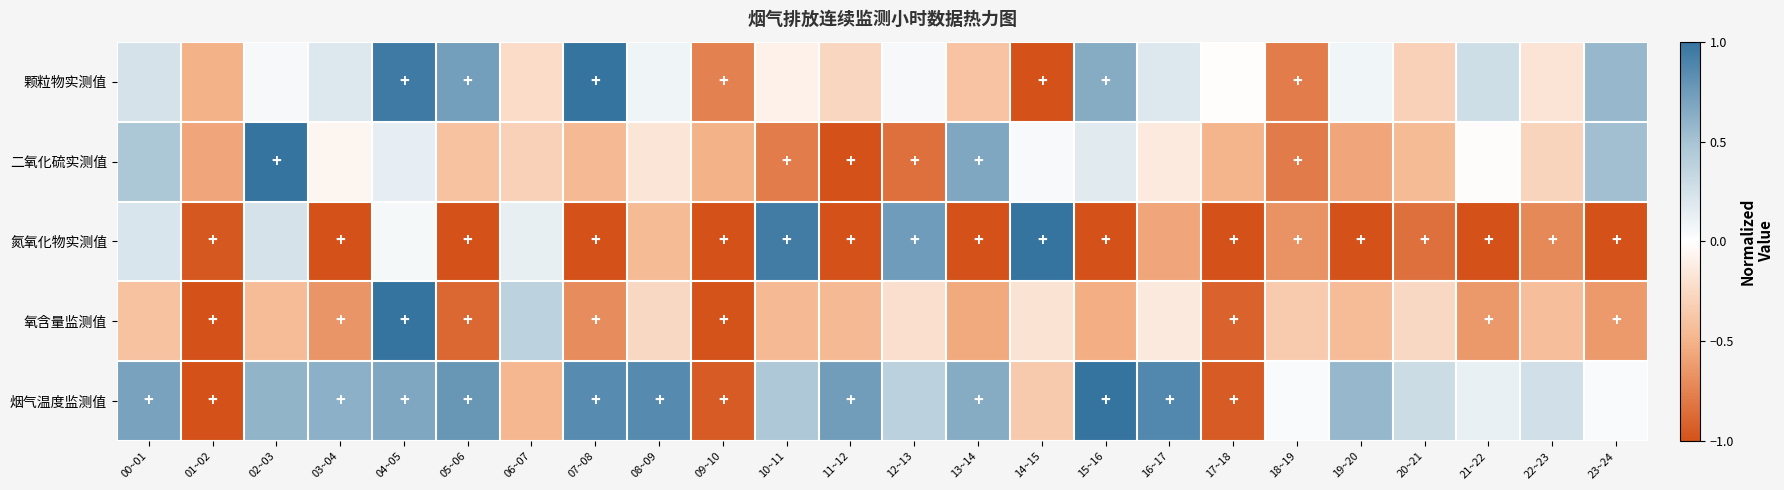

Between 01~02 and 20~21, which series saw the biggest shift?

烟气温度监测值